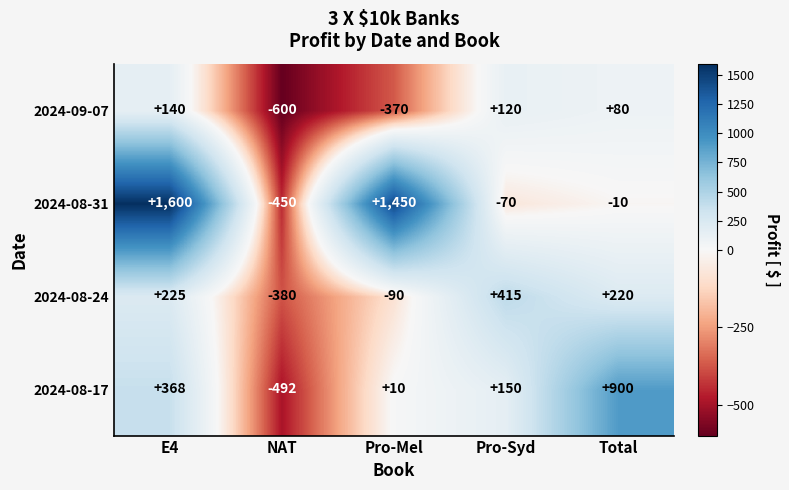

How many data points does each series have?

5